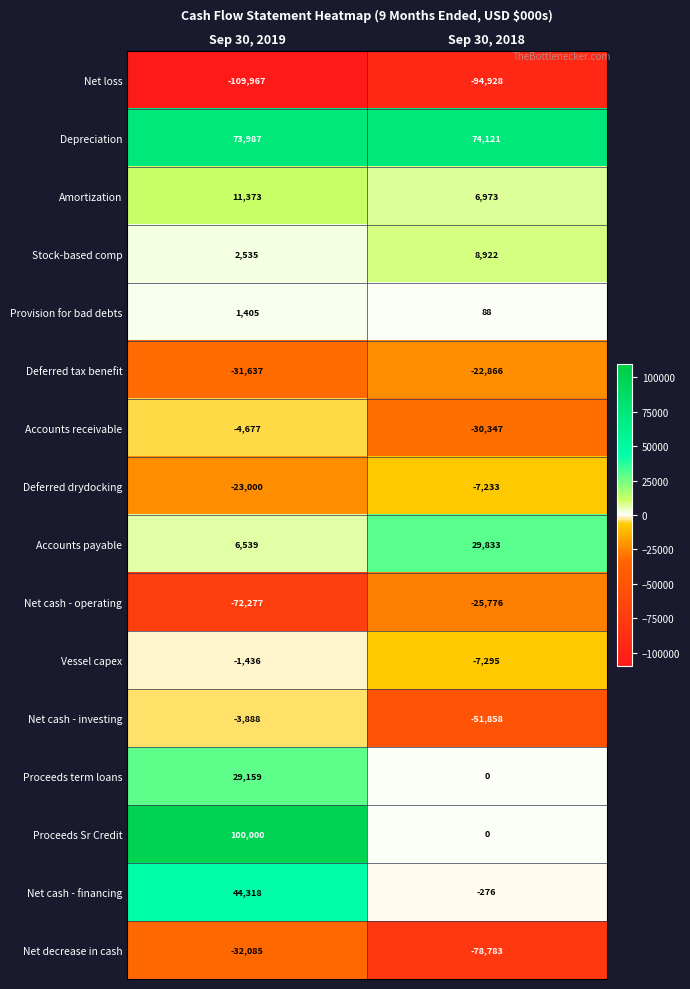

Which series changed the most between Sep 30, 2019 and Sep 30, 2018?

Proceeds Sr Credit